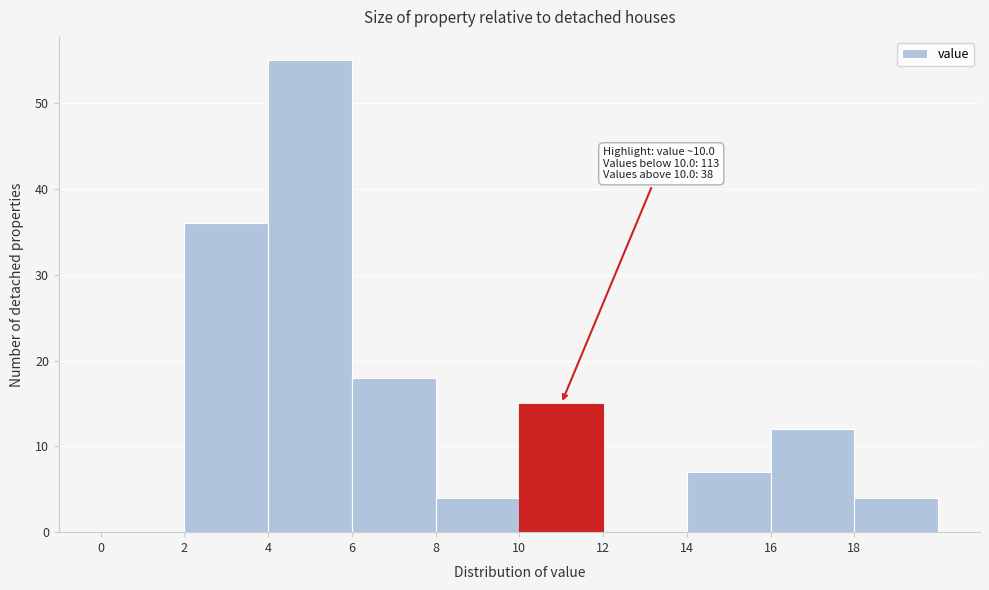

Which range on the x-axis has the tallest bar?

4 to 6